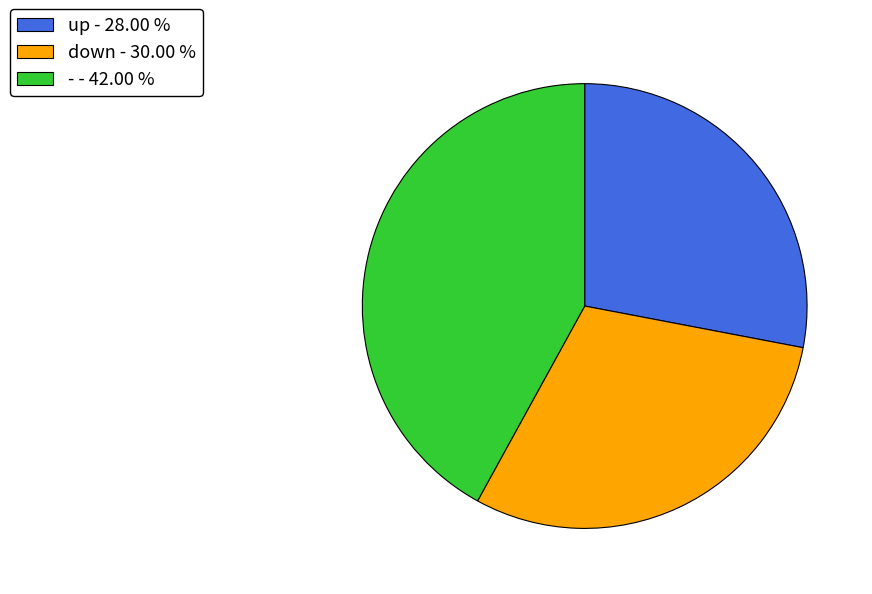

Does down represent more than half of the total?

No